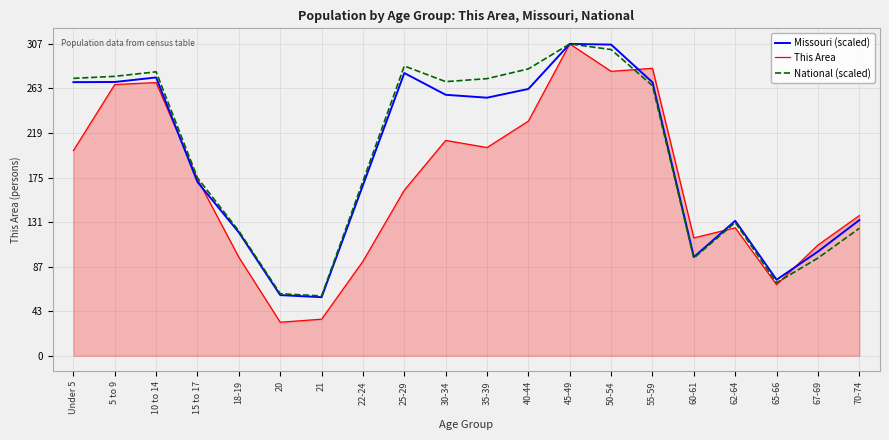

What is the minimum value for Missouri (scaled)?

57.6